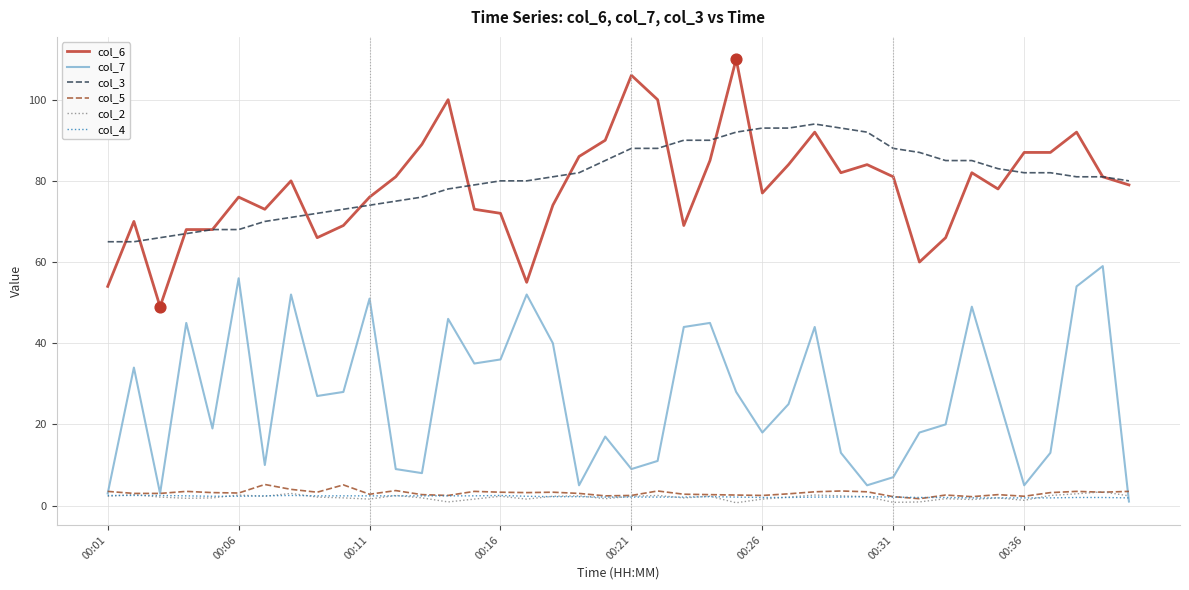

What are all the series names shown in the legend?

col_6, col_7, col_3, col_5, col_2, col_4